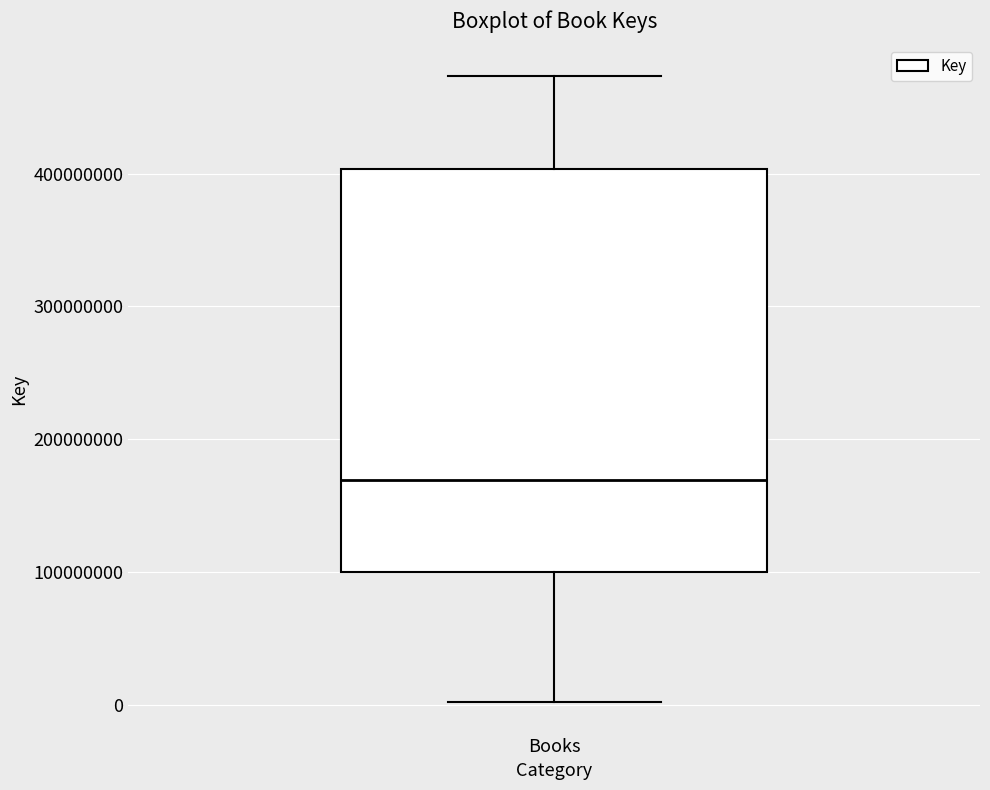

Read this box plot against the y-axis: the position of the median line, the range covered by the box, and the ends of both whiskers. The values are not printed on the chart, so give them approximately, as read against the axis.

median 170000000, box 100000000 to 400000000, whiskers 0 to 470000000